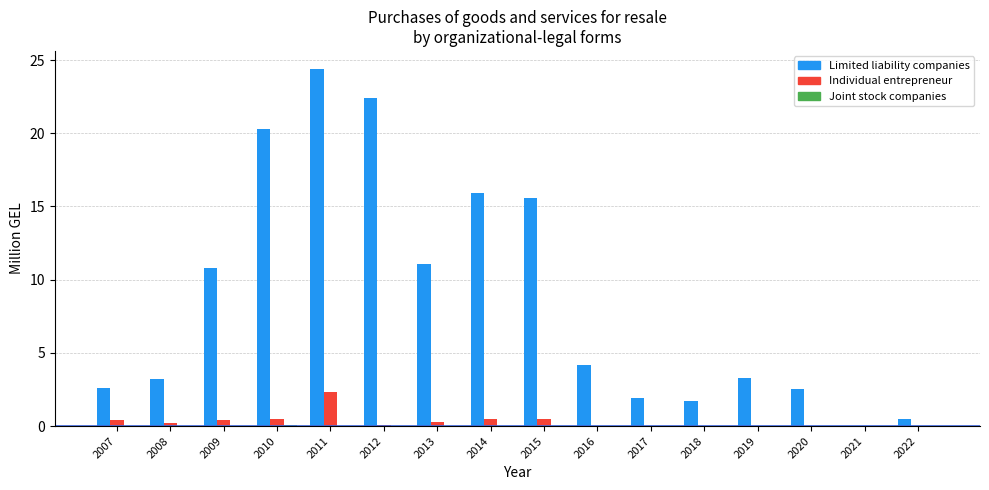

At which category is the sum across all series the highest?

2011